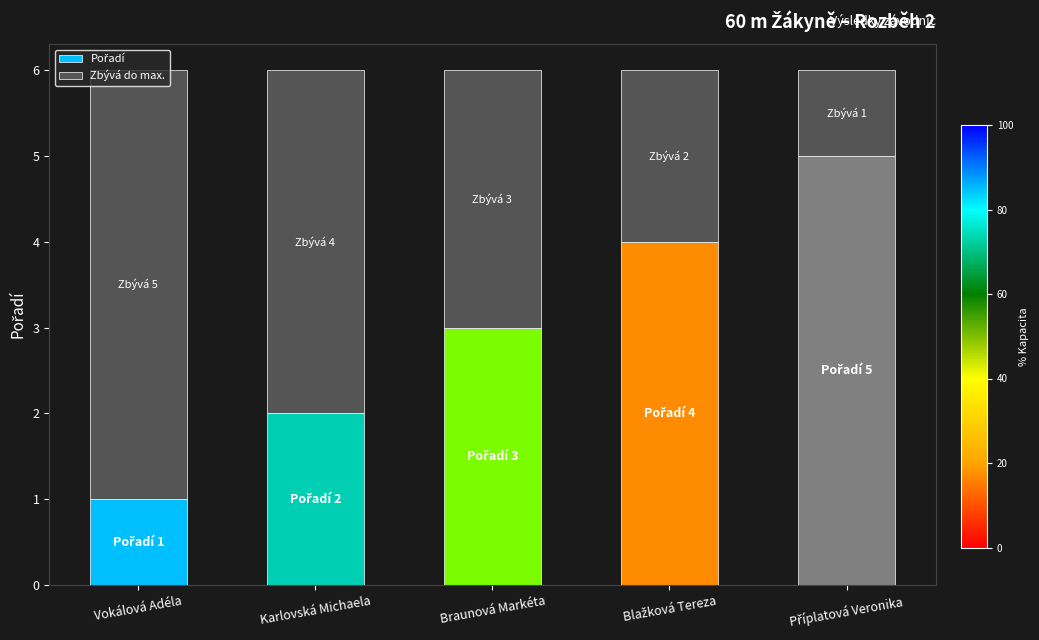

Where is Zbývá do max. nearest to the value 3?

Braunová Markéta